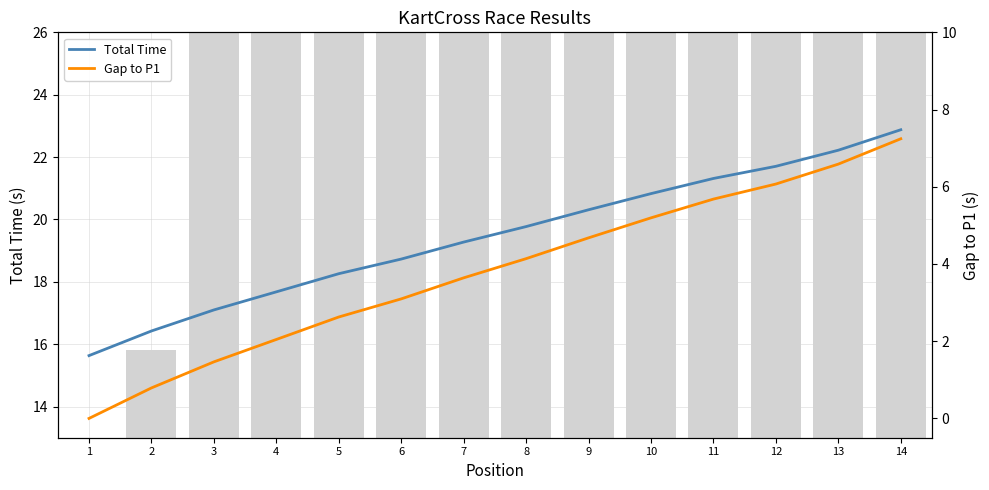

The Total Time series shows 10.6 at 8. True or false?

False